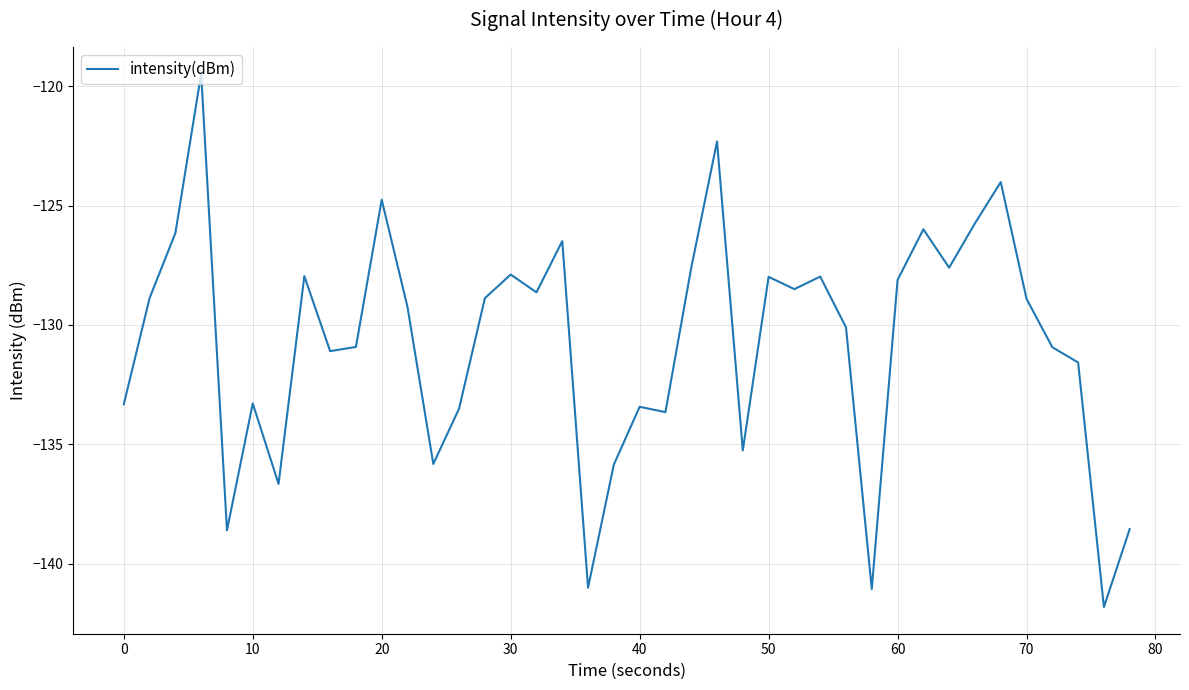

What is the sum of all values?

-5229.6